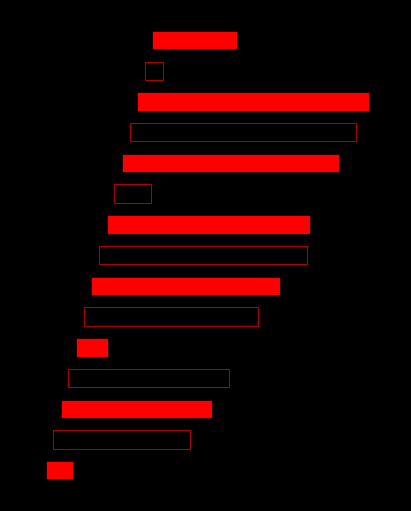

List the labels in order of value, largest first.

12, 11, 10, 7, 8, 6, 5, 3, 2, 1, 14, 9, 4, 0, 13